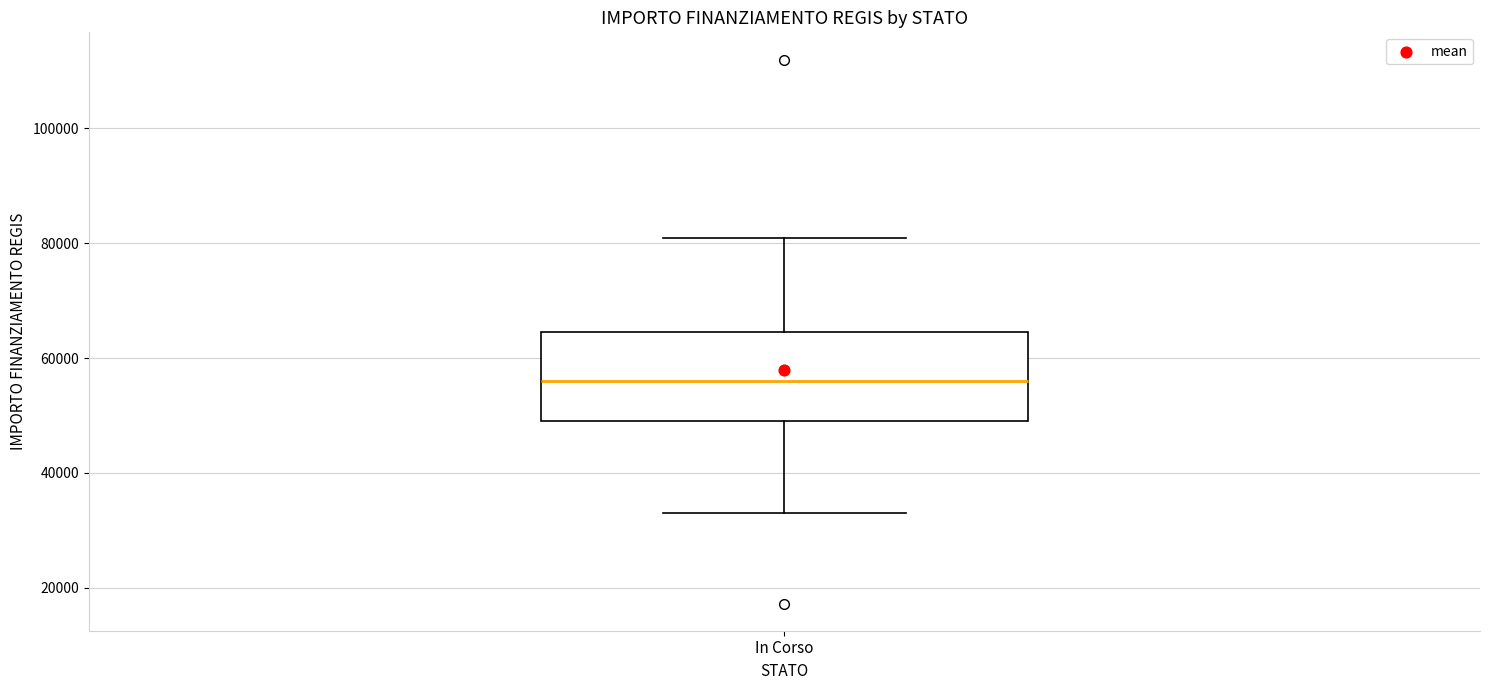

Read this box plot against the y-axis: the position of the median line, the range covered by the box, and the ends of both whiskers. The values are not printed on the chart, so give them approximately, as read against the axis.

median 56000, box 50000 to 64000, whiskers 32000 to 80000